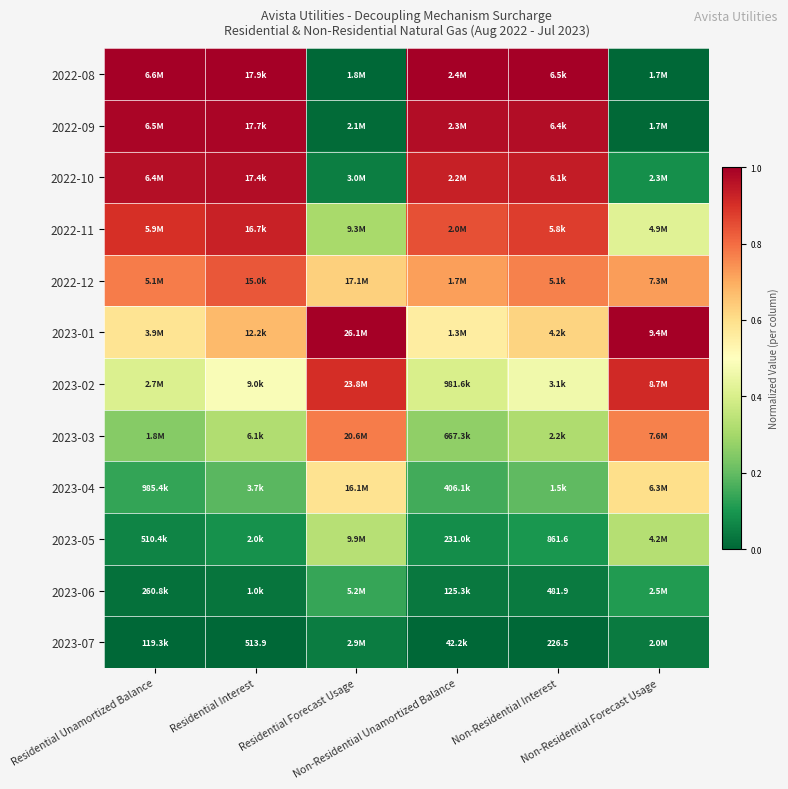

How many series are shown in this chart?

12